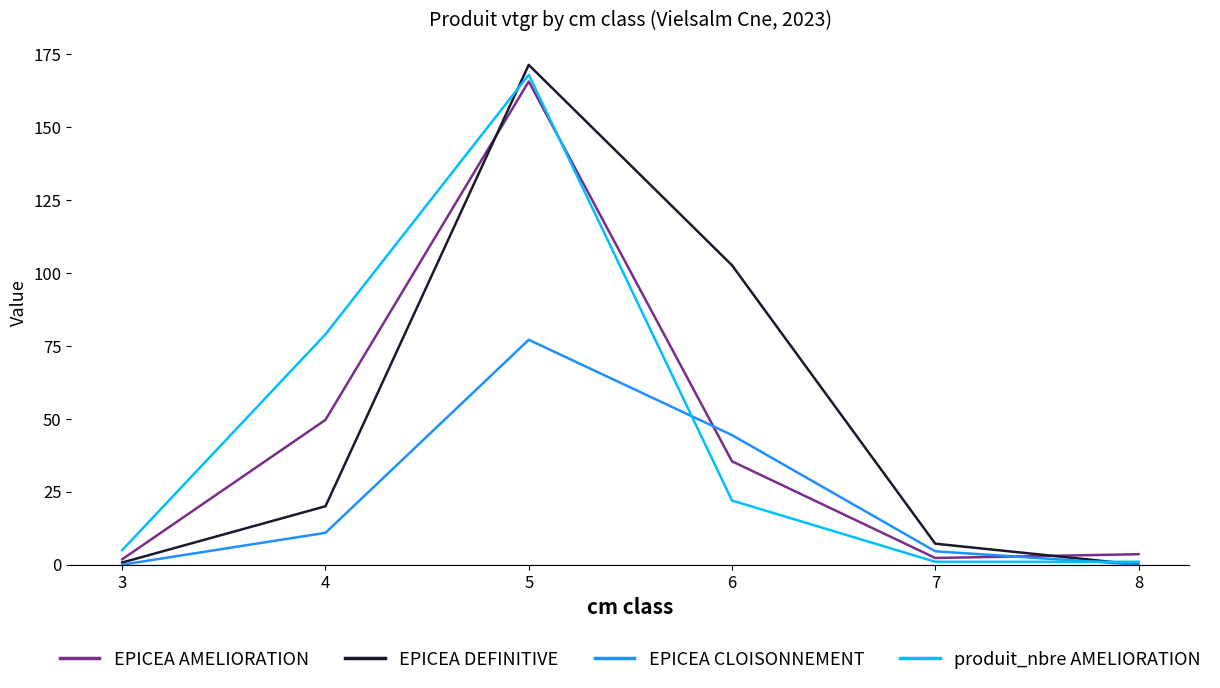

Does the chart display data point markers on the line(s)?

No